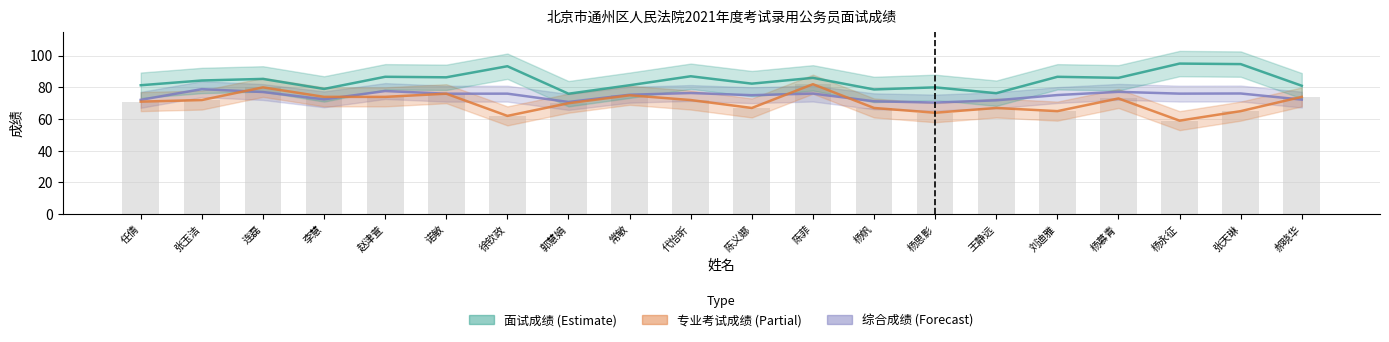

How many values in the 专业考试成绩 series exceed 72?

8